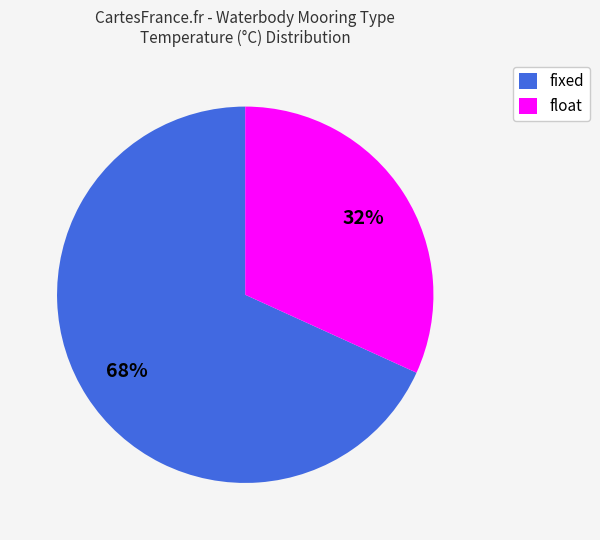

Between fixed and float, which is larger?

fixed